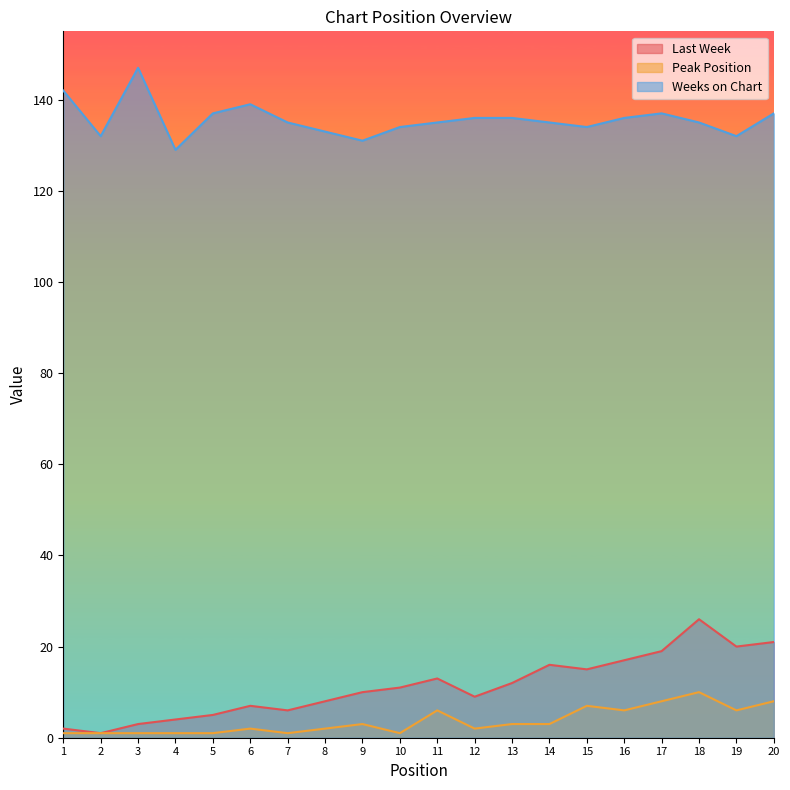

How many Peak Position values are between 1 and 6?

16